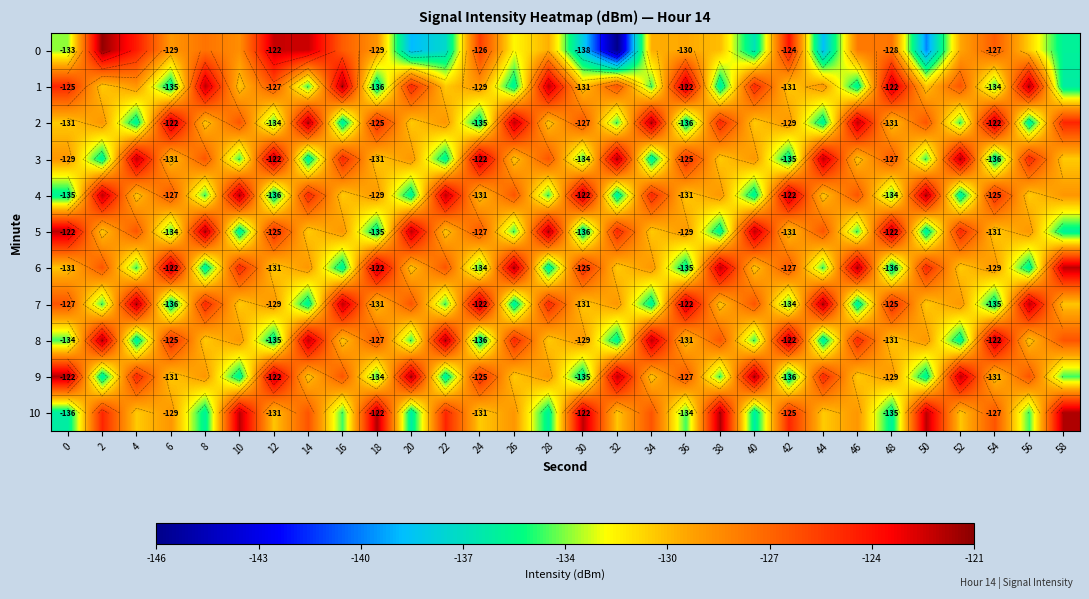

What is the difference between the 0 values at 6 and 54?

2.3